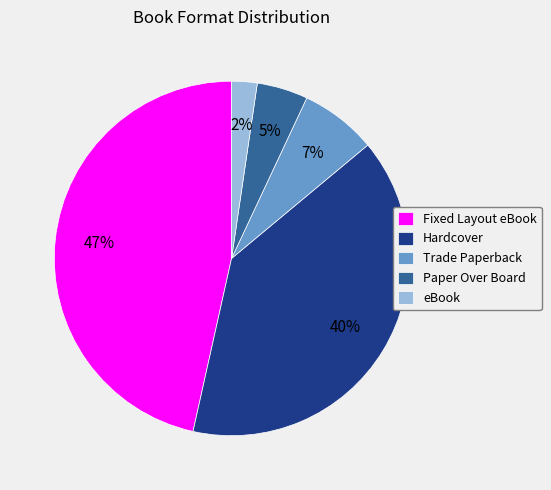

How many segments does this pie chart have?

5